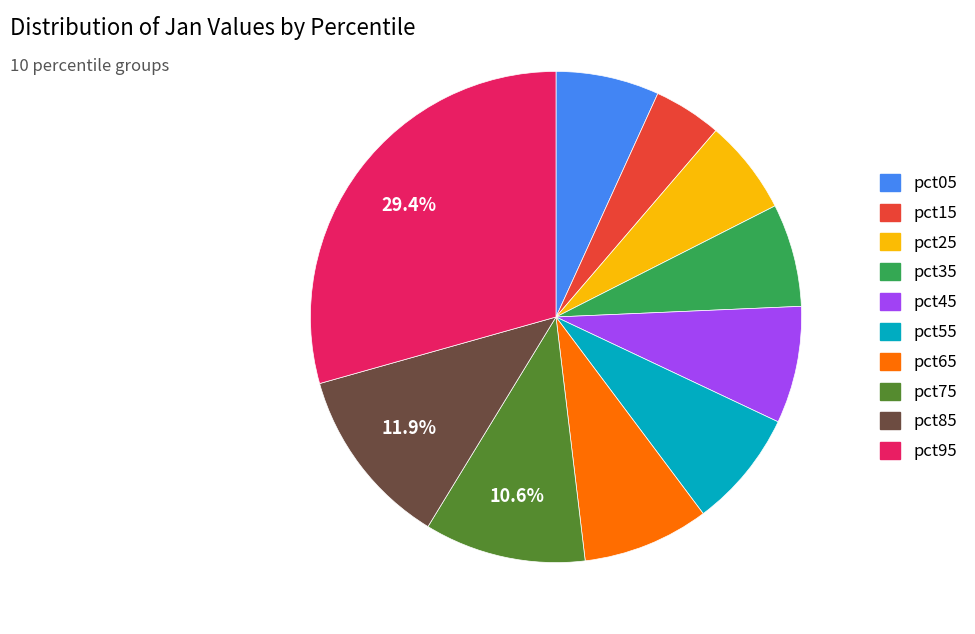

True or false: pct15 accounts for 13% of the total.

False